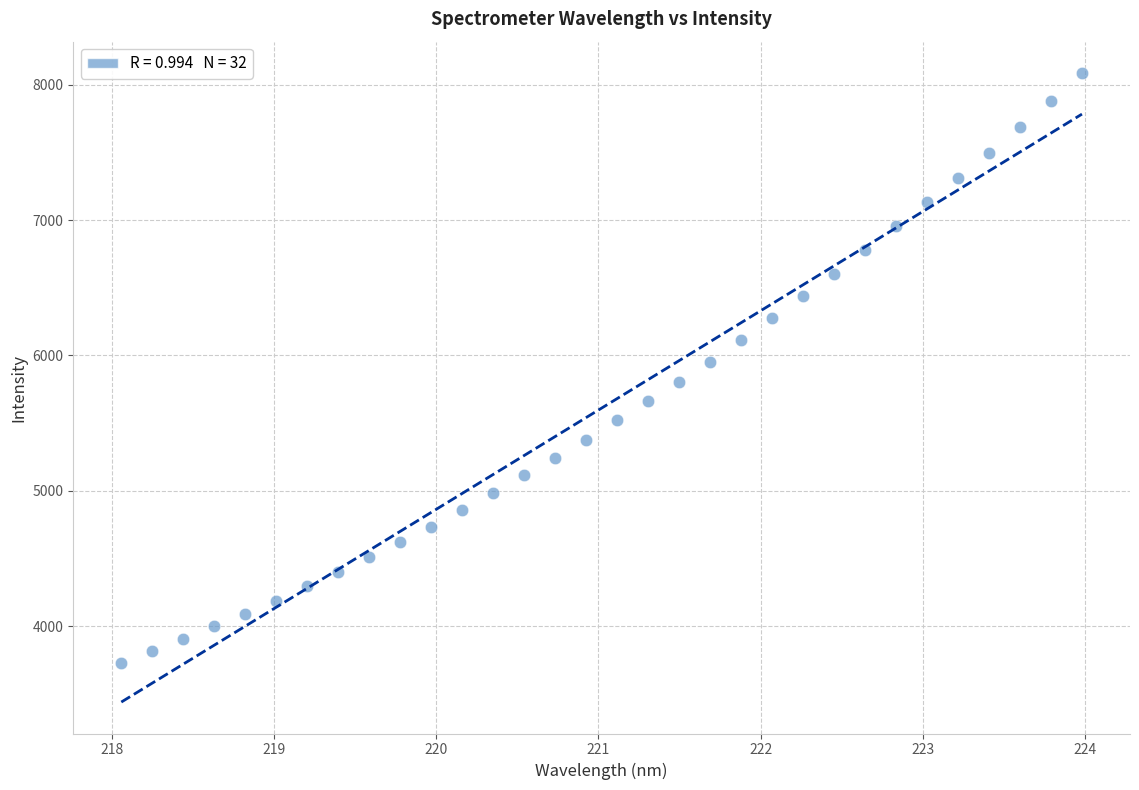

What is the range of Y values (max minus min)?

4352.3